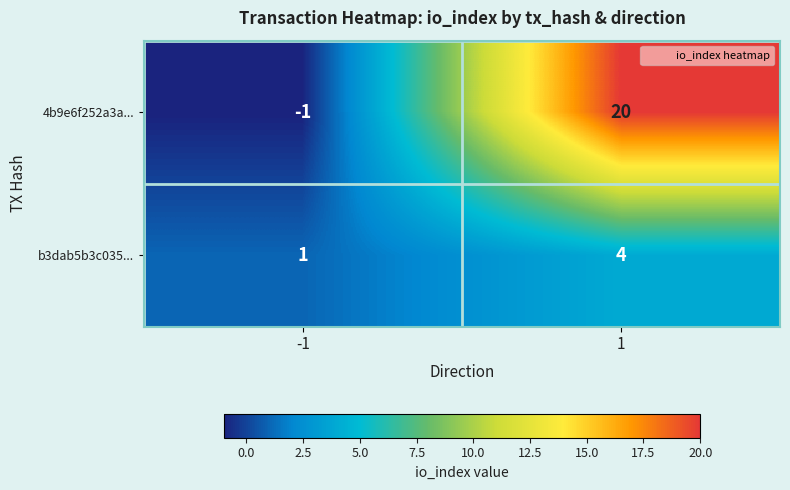

Reading left to right, list all the values displayed in this chart.

4b9e6f252a3a...: -1	20
b3dab5b3c035...: 1	4